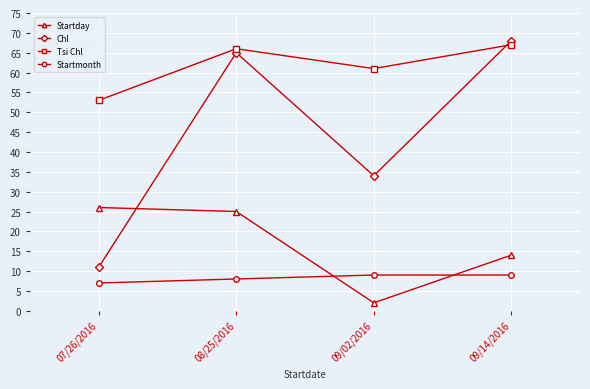

How many lines are shown in the chart?

4